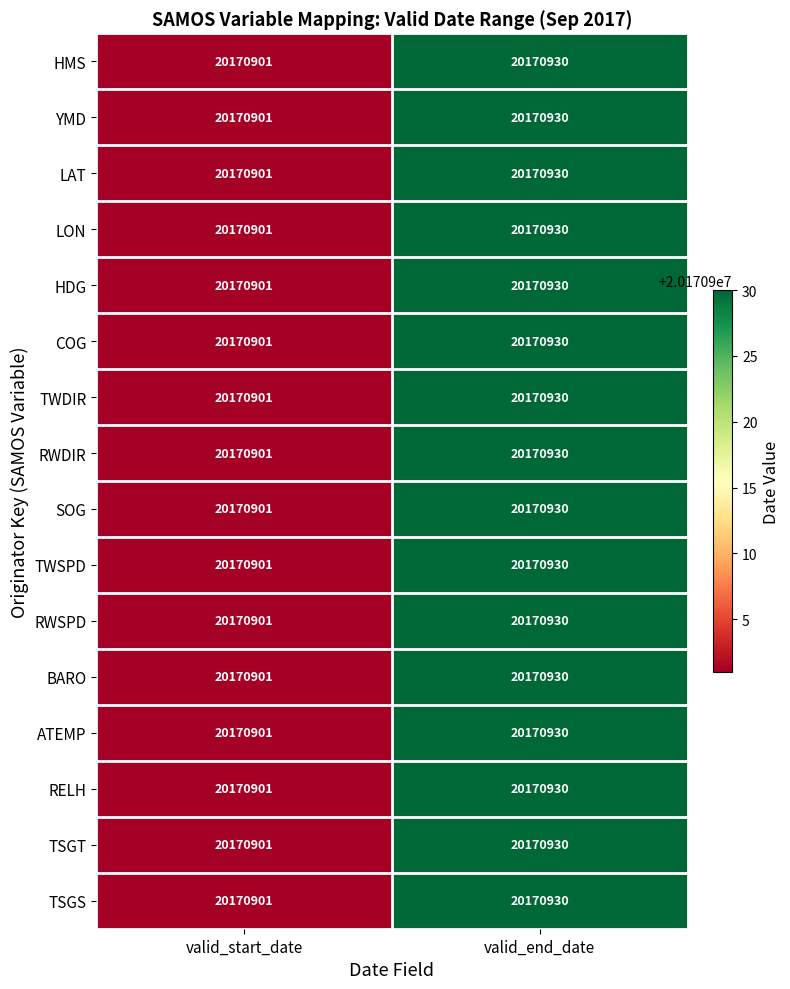

What is the total value across all series at valid_start_date?

322734416